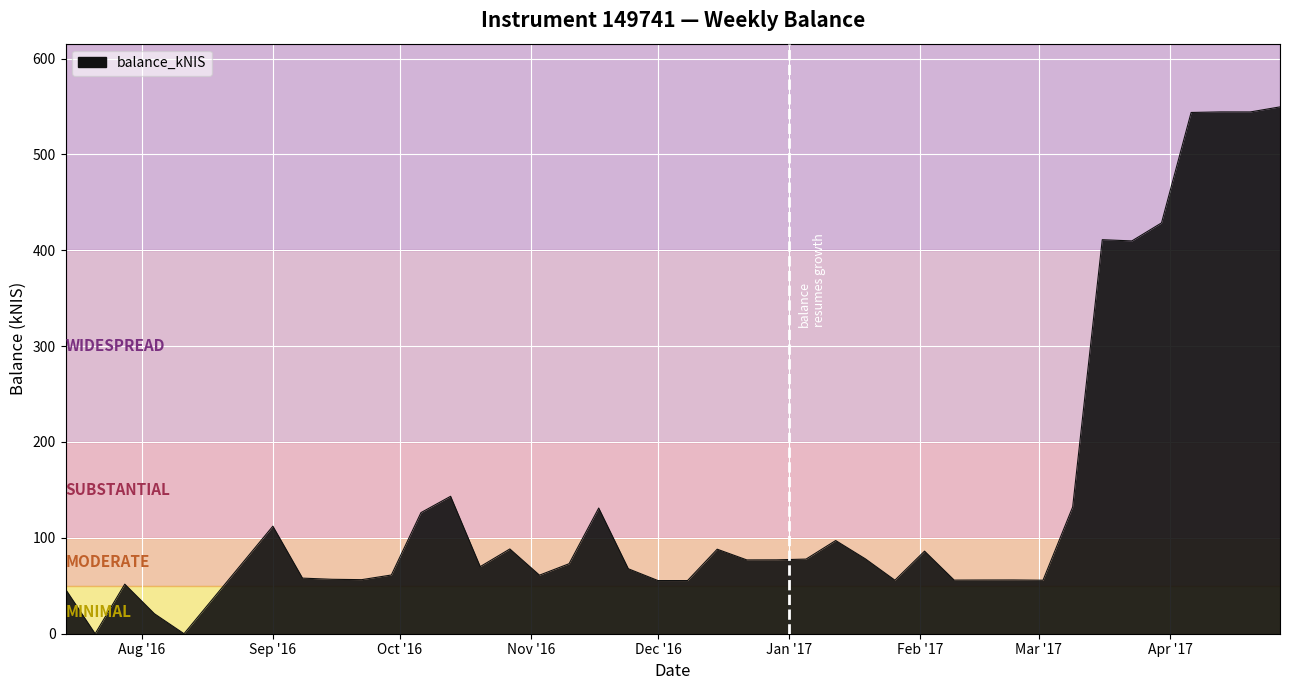

What is the greatest value displayed?

549.6